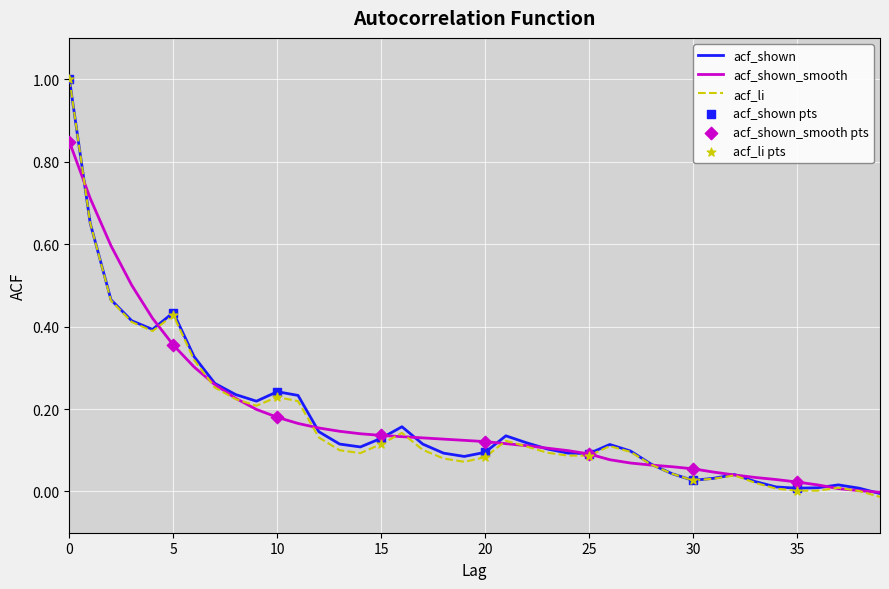

What is the greatest value displayed?

1.0